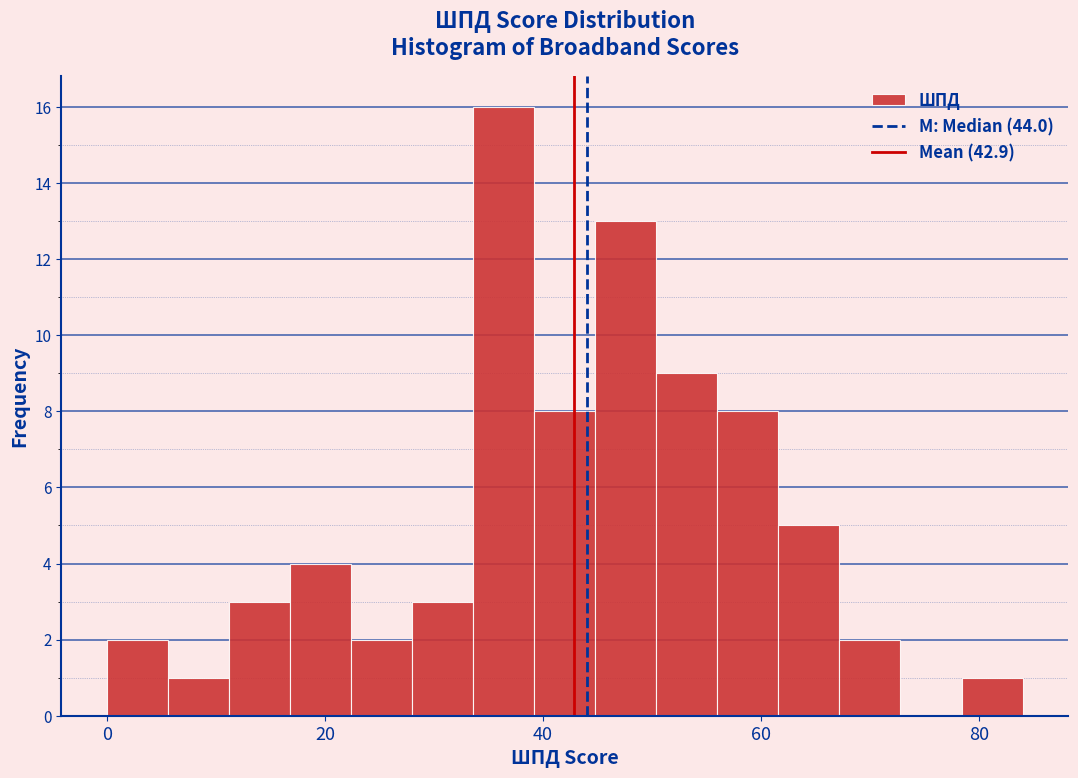

Read against the x-axis, roughly where is the centre of the tallest bar?

36